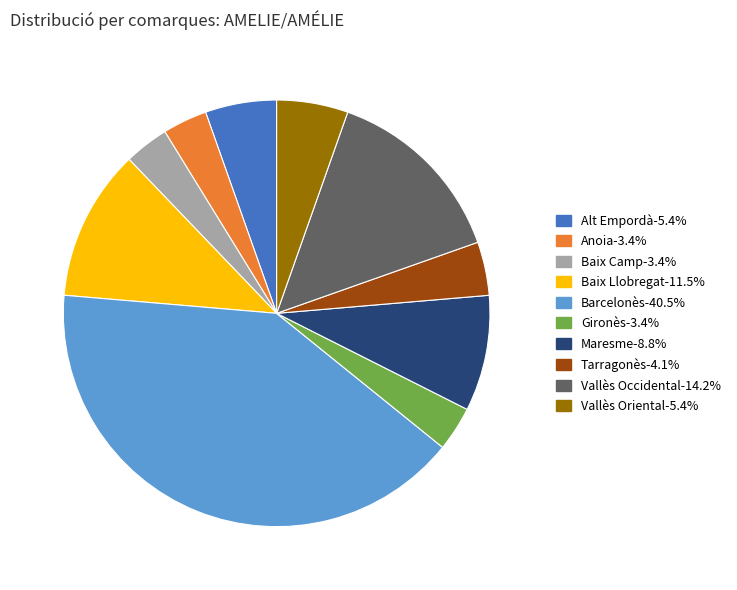

Is the sum of Barcelonès and Vallès Oriental greater than half?

No